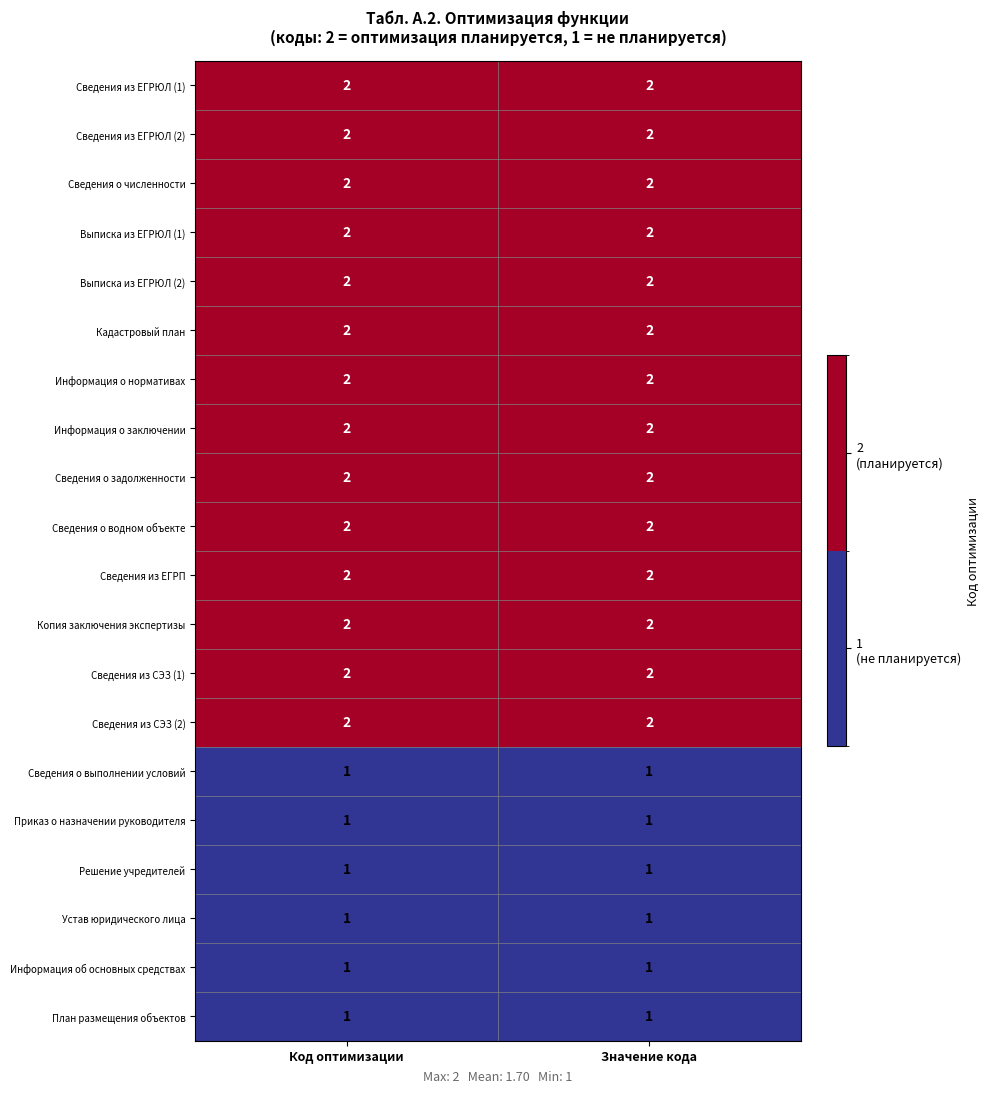

At how many categories does at least one series exceed 1?

2